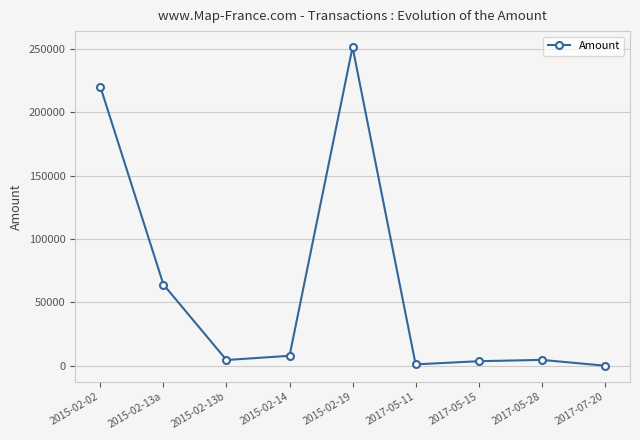

How many lines are shown in the chart?

1